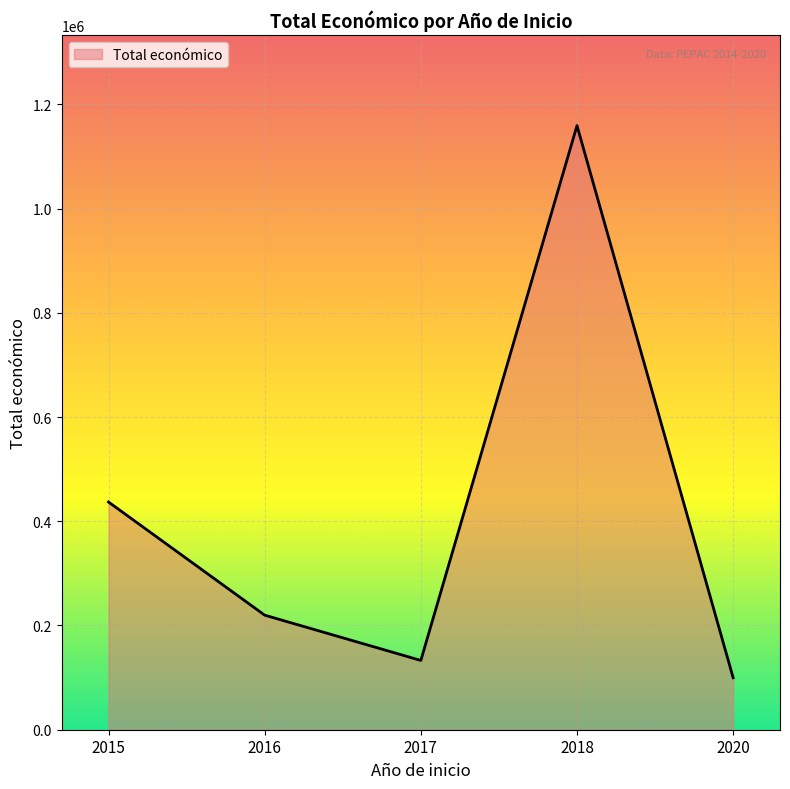

The chart shows a value of 12475 at 2018. True or false?

False